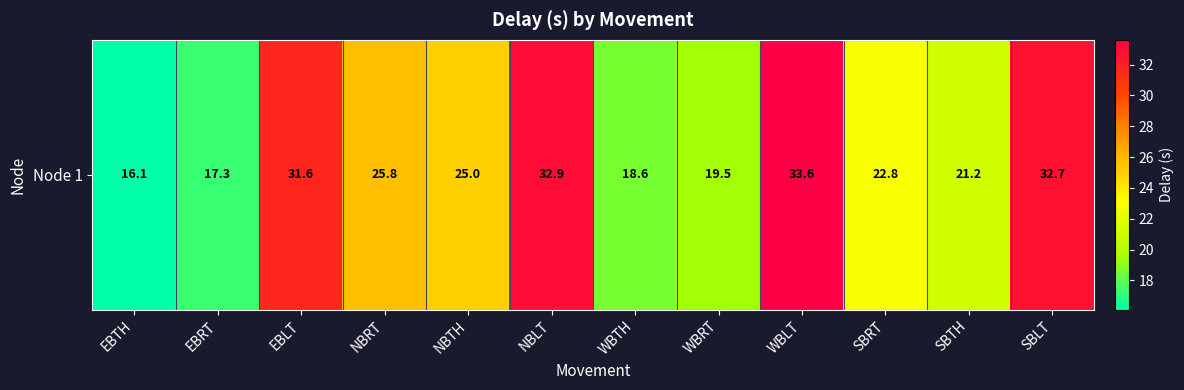

Is it true that the value at WBTH is 7.0?

False